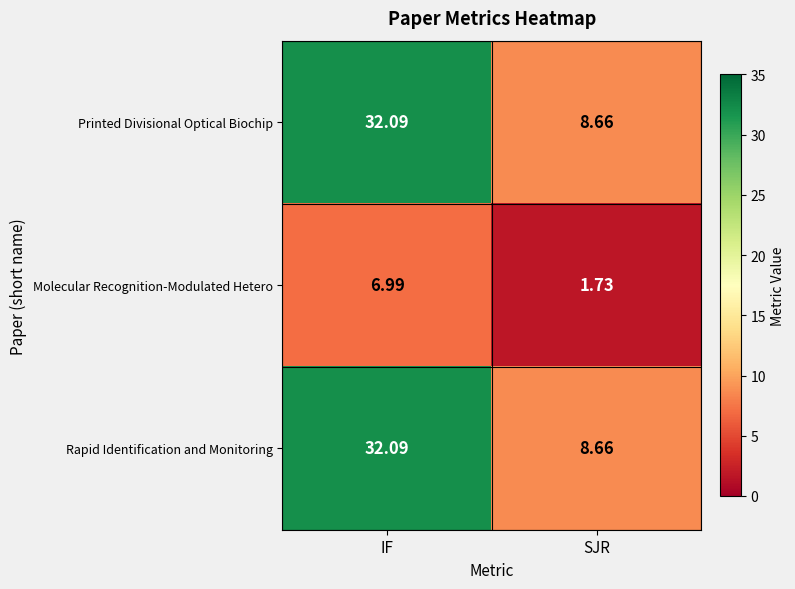

At which label is Rapid Identification and Monitoring closest to 20?

SJR